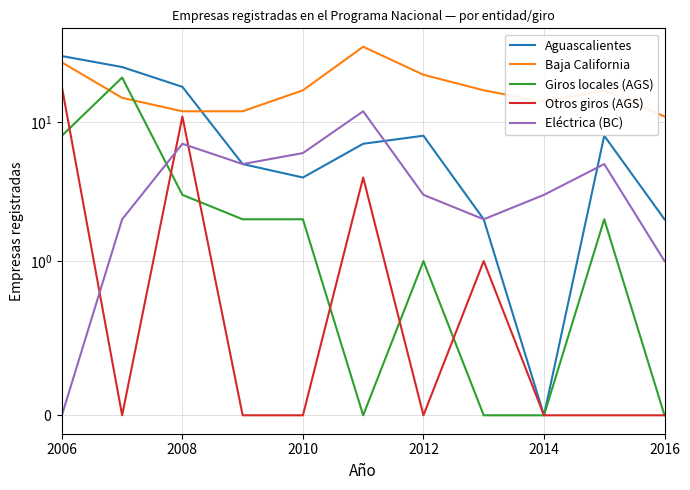

Rank the series at 2006 from highest to lowest value.

Aguascalientes, Baja California, Otros giros (AGS), Giros locales (AGS), Eléctrica (BC)